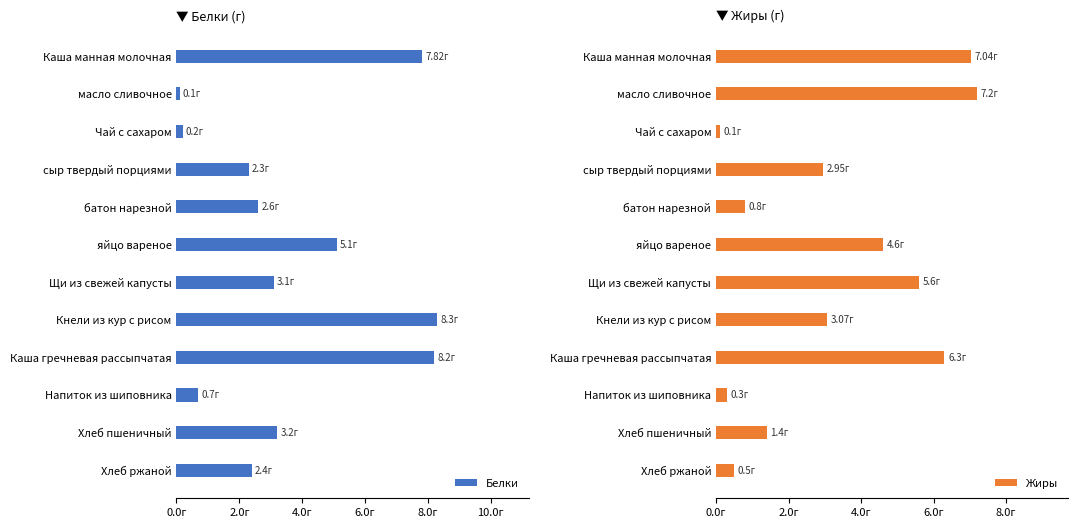

True or false: Жиры has a value of 4.3 at Кнели из кур с рисом.

False